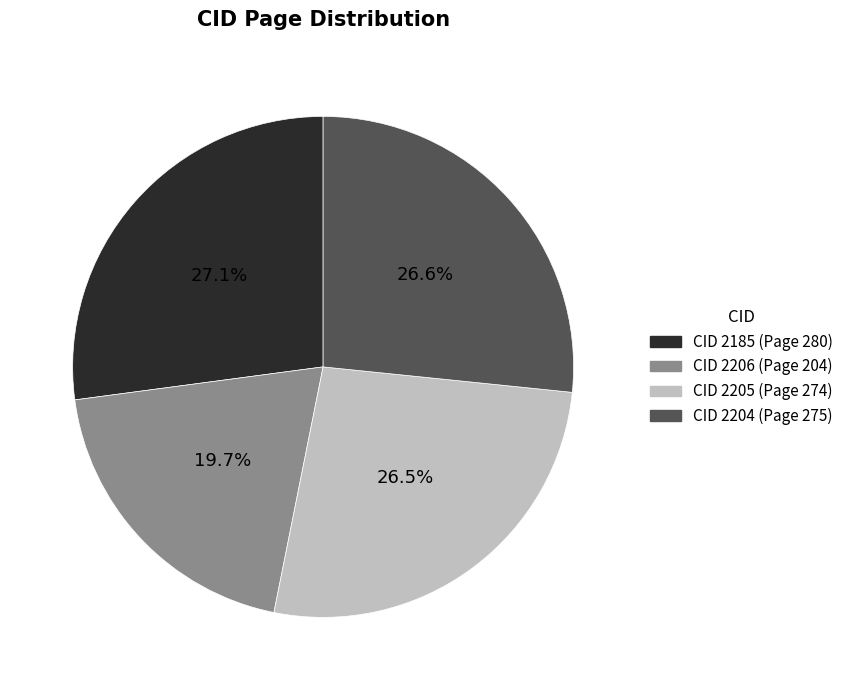

How many slices are in this pie chart?

4